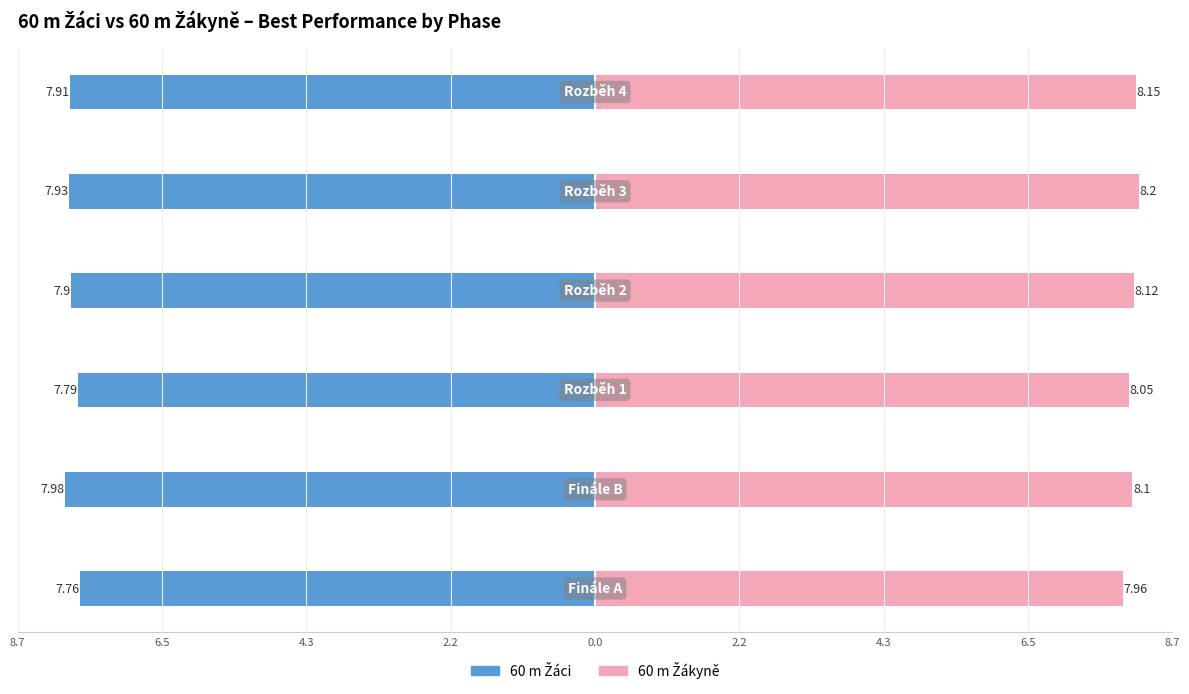

Is it true that 60 m Žákyně equals 10.9 at 0.0?

False